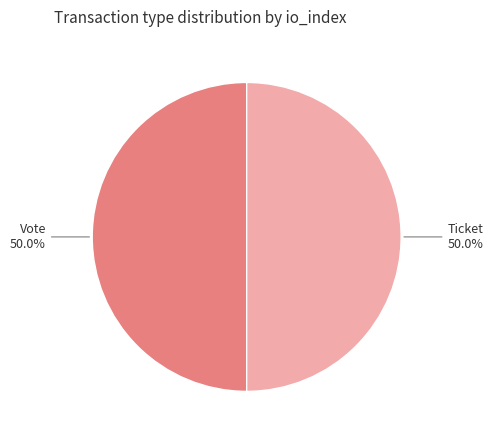

To the nearest percent, what is the average slice percentage?

50%